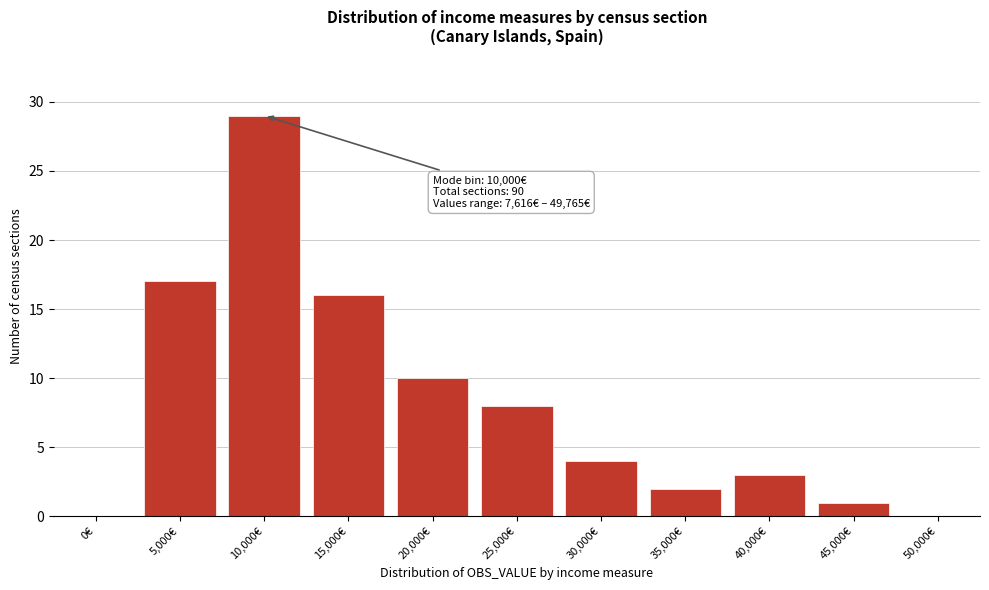

Reading left to right, transcribe all the data shown in this chart.

0€=0	5,000€=17	10,000€=29	15,000€=16	20,000€=10	25,000€=8	30,000€=4	35,000€=2	40,000€=3	45,000€=1	50,000€=0